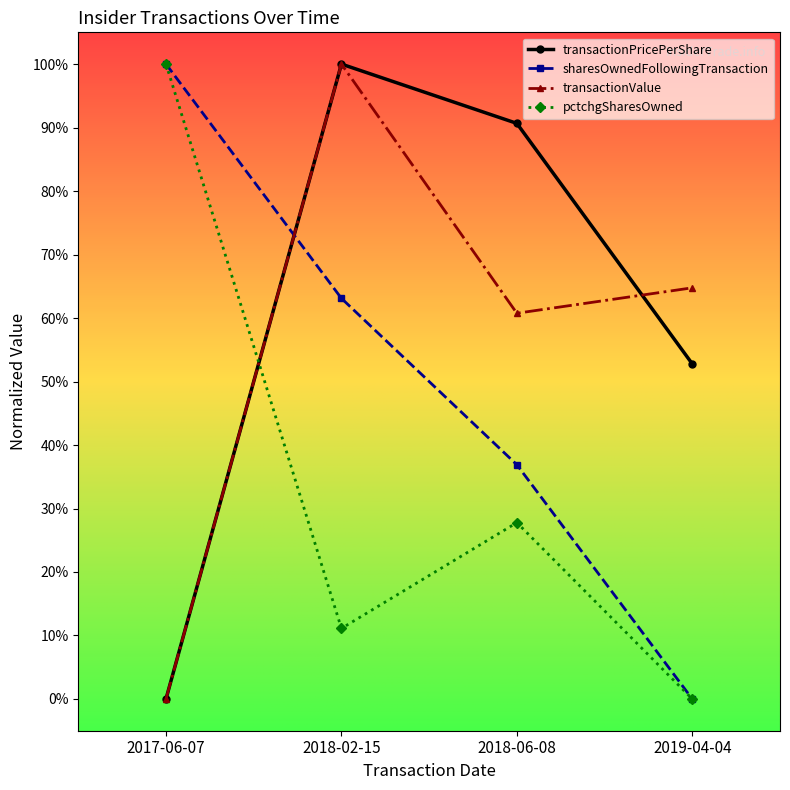

At which category does pctchgSharesOwned reach its first local valley?

2018-02-15